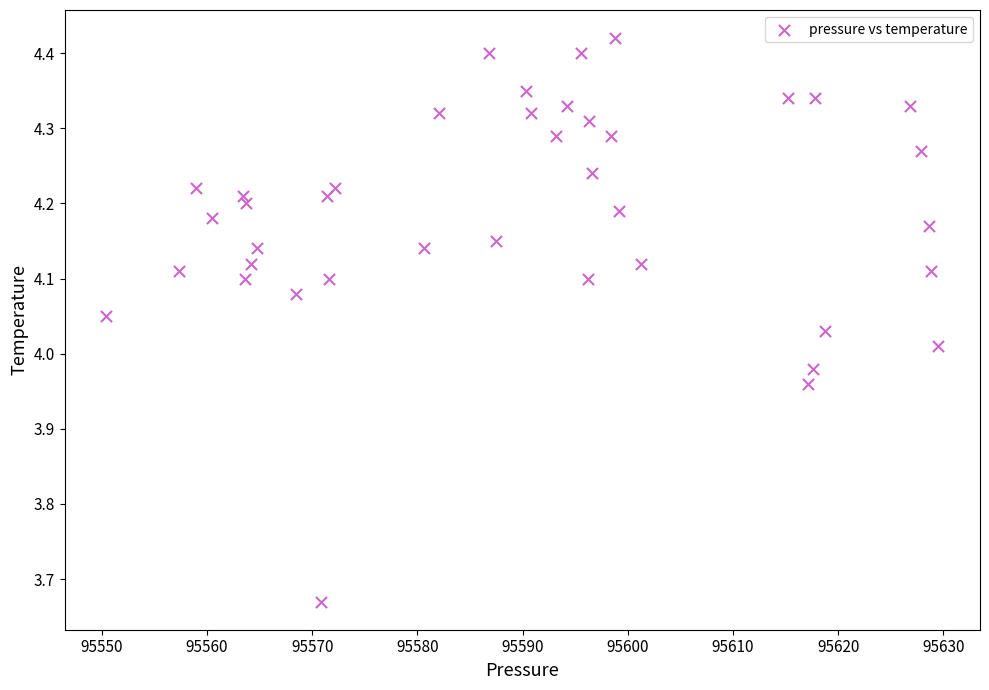

What is the range of X values (max minus min)?

79.1